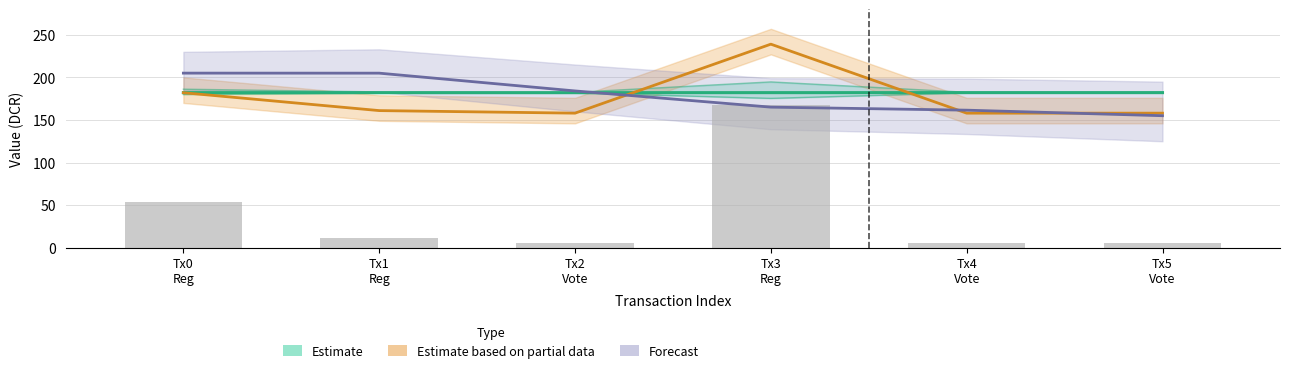

Are the bars horizontal?

No